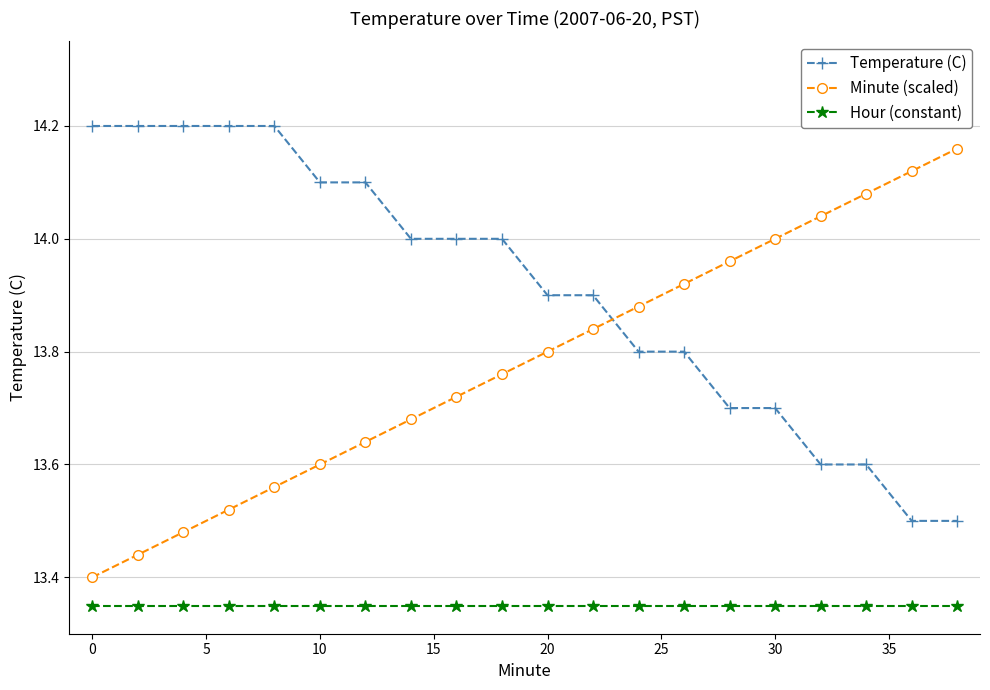

What are all the series names shown in the legend?

Temperature (C), Minute (scaled), Hour (constant)